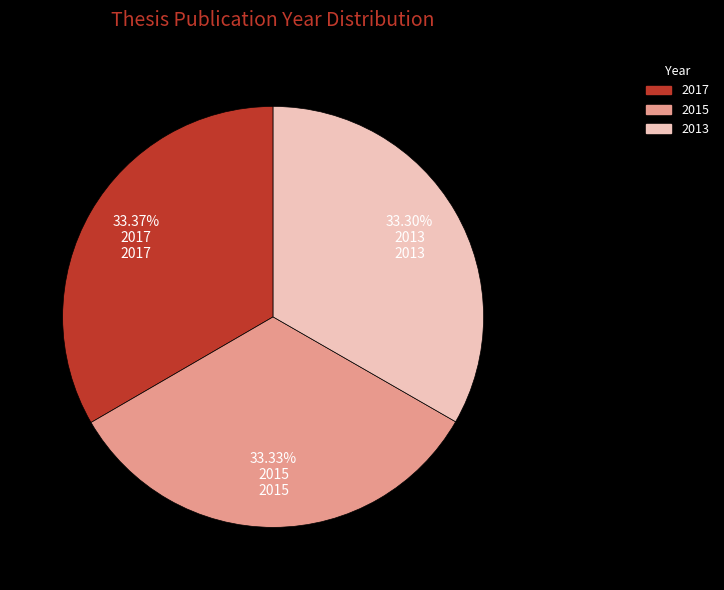

How much of the chart is everything except 2015?

66.7%